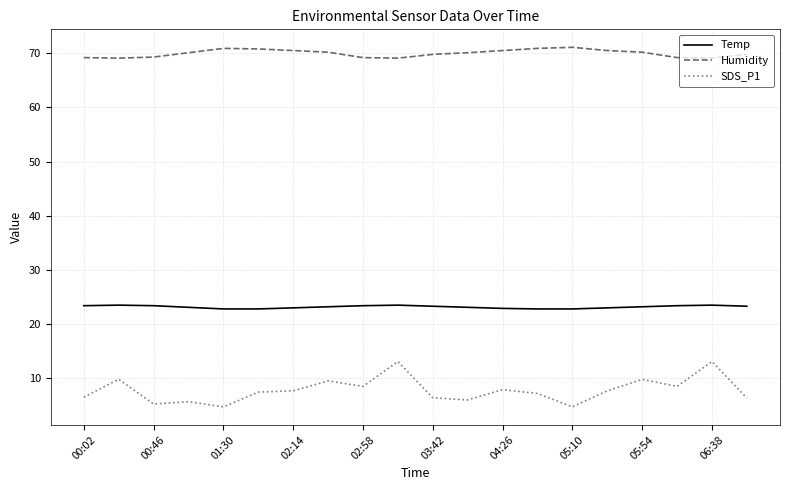

Which series has the largest total across all categories?

Humidity